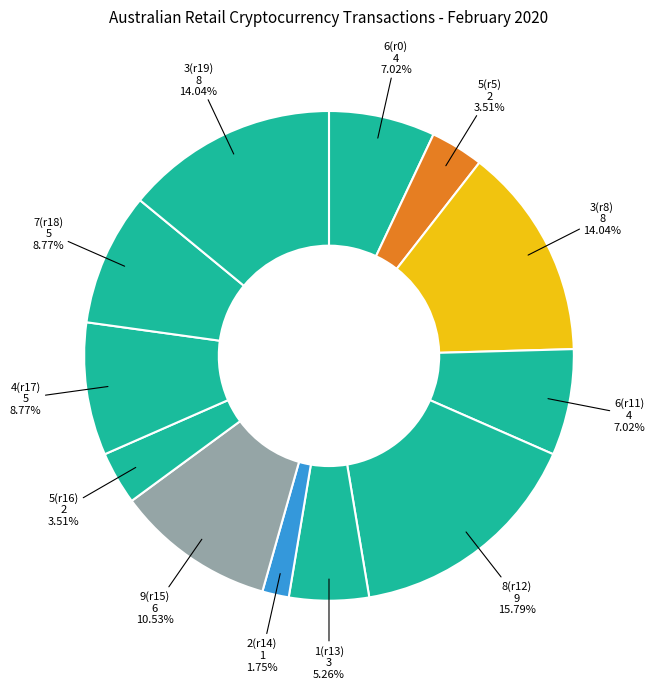

How many segments does this pie chart have?

12